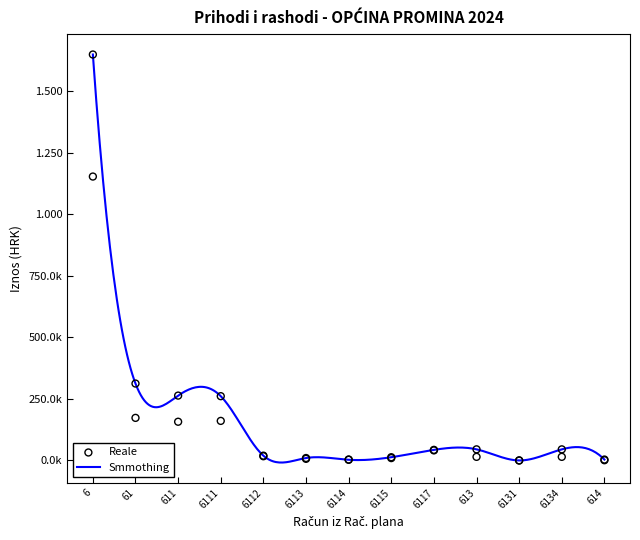

What is the total value across all series at 6114?

6722.9